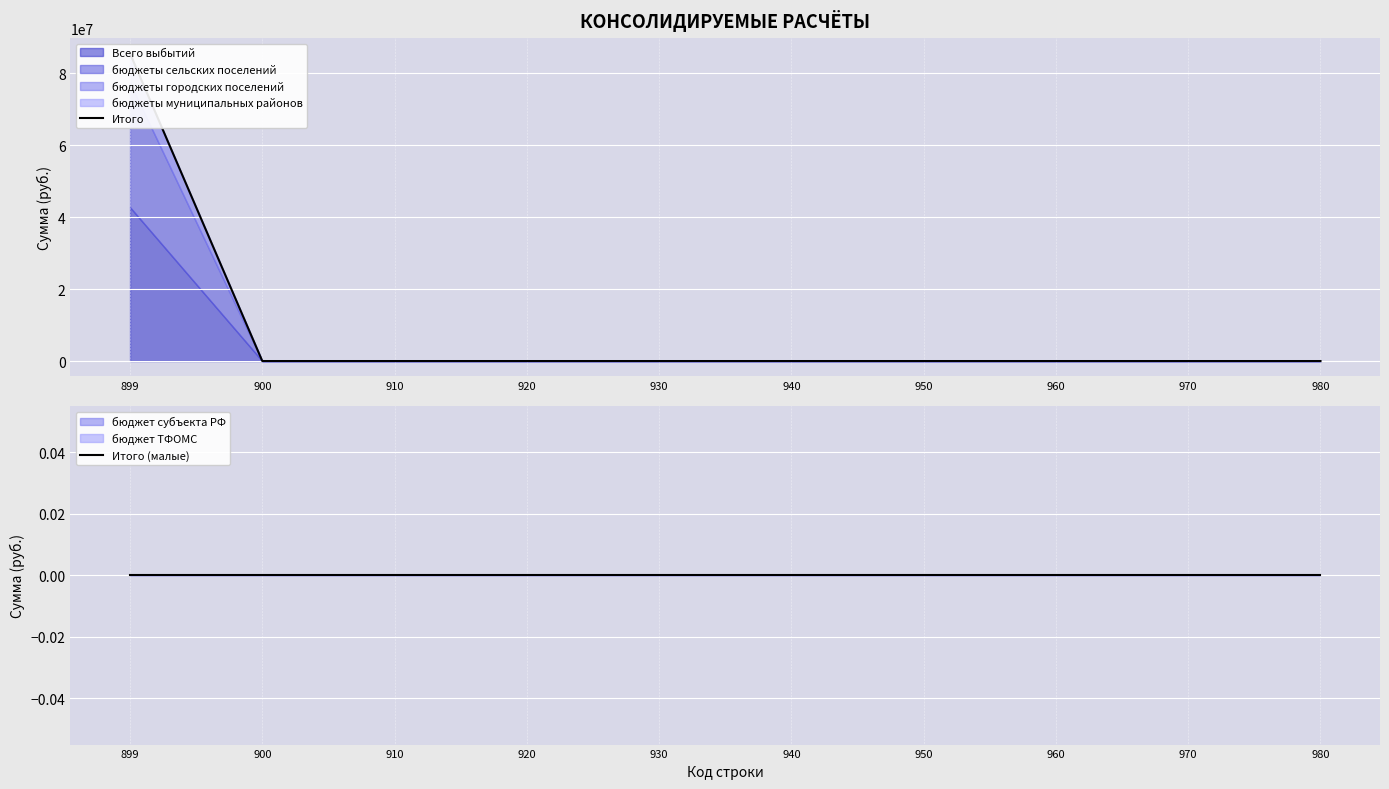

The Итого series shows 0.0 at 980. True or false?

True